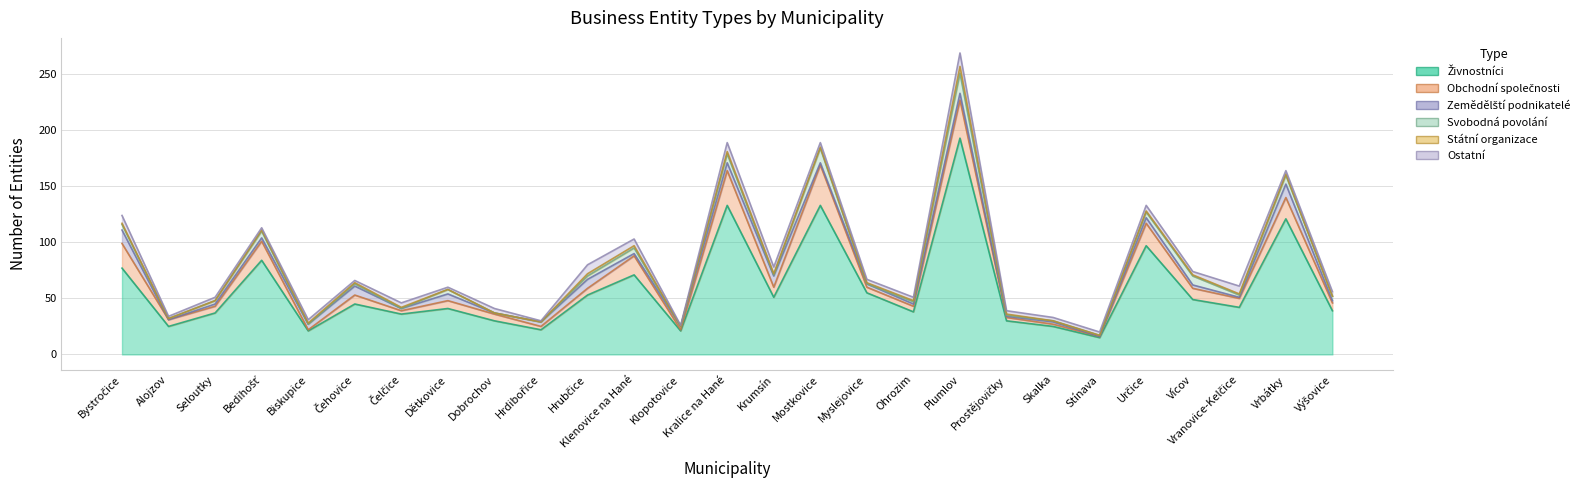

What are all the series names shown in the legend?

Státní organizace, Živnostníci, Obchodní společnosti, Zemědělští podnikatelé, Svobodná povolání, Ostatní